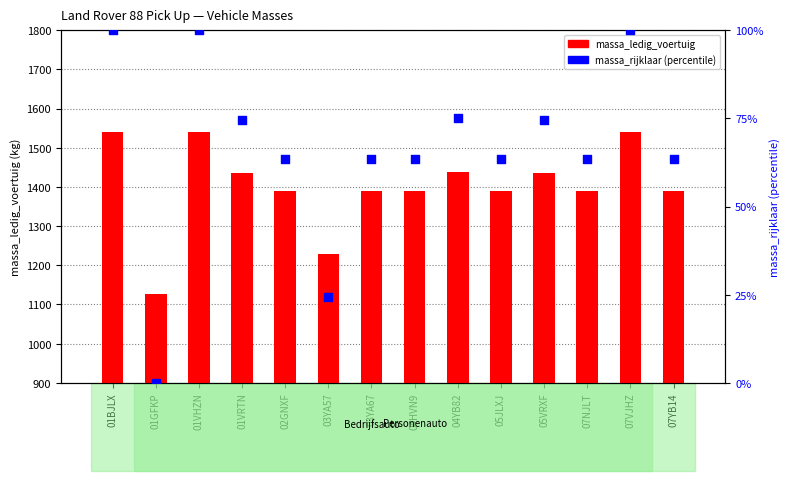

Which series contains the lowest Y value?

massa_rijklaar (percentile)